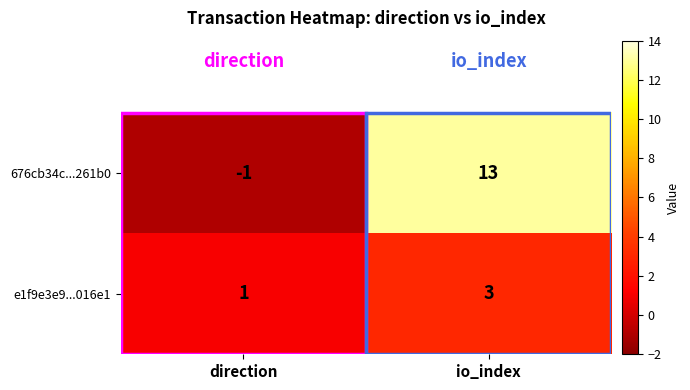

Is it true that 676cb34c...261b0 equals 19 at io_index?

False